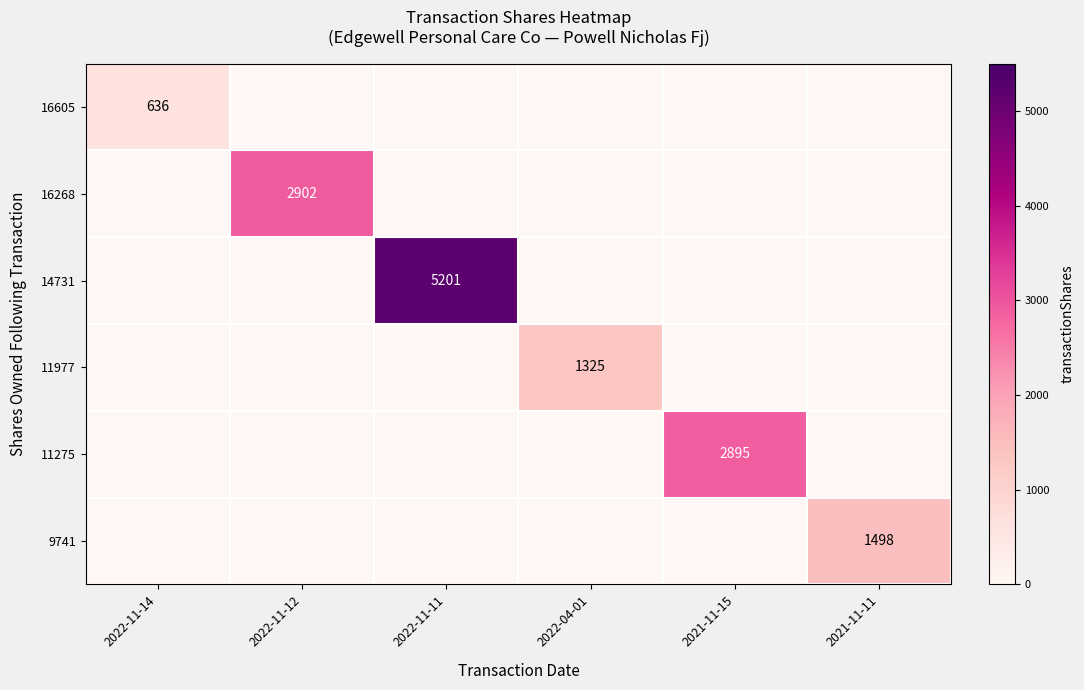

What is the spread (max minus min) of values at 2021-11-15?

2895